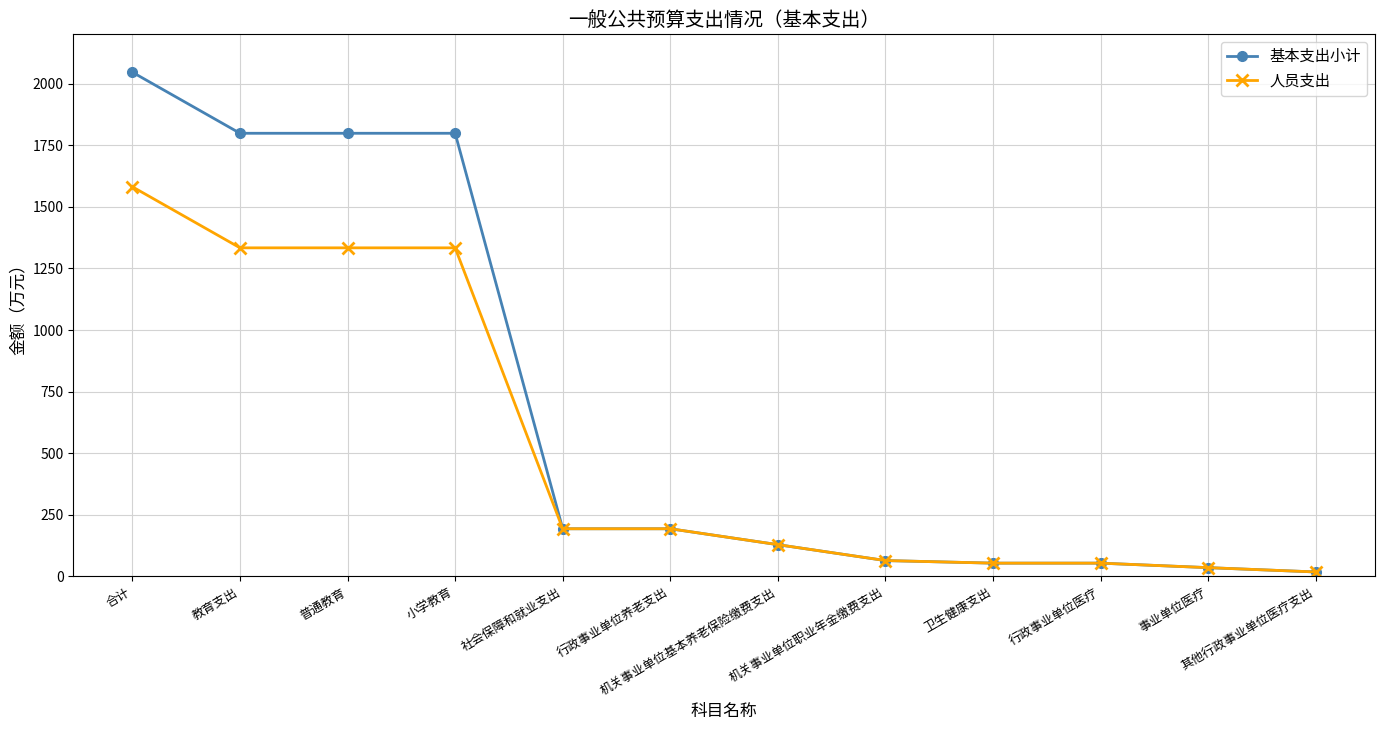

What is the sum of the 人员支出 values at 合计 and 教育支出?

2914.8